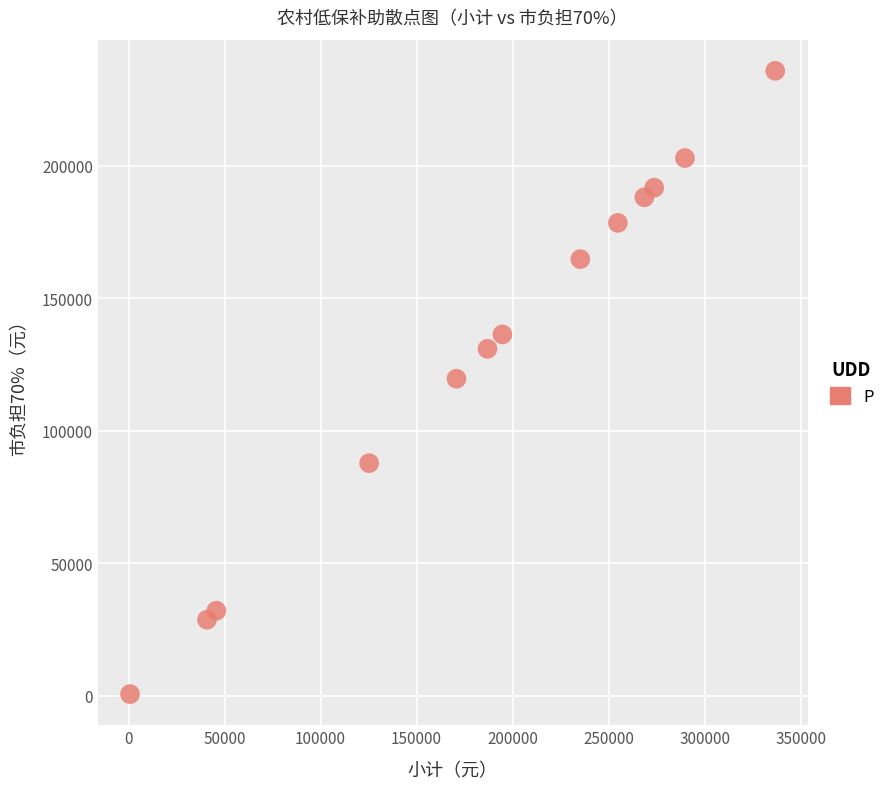

What is the range of Y values (max minus min)?

235202.8